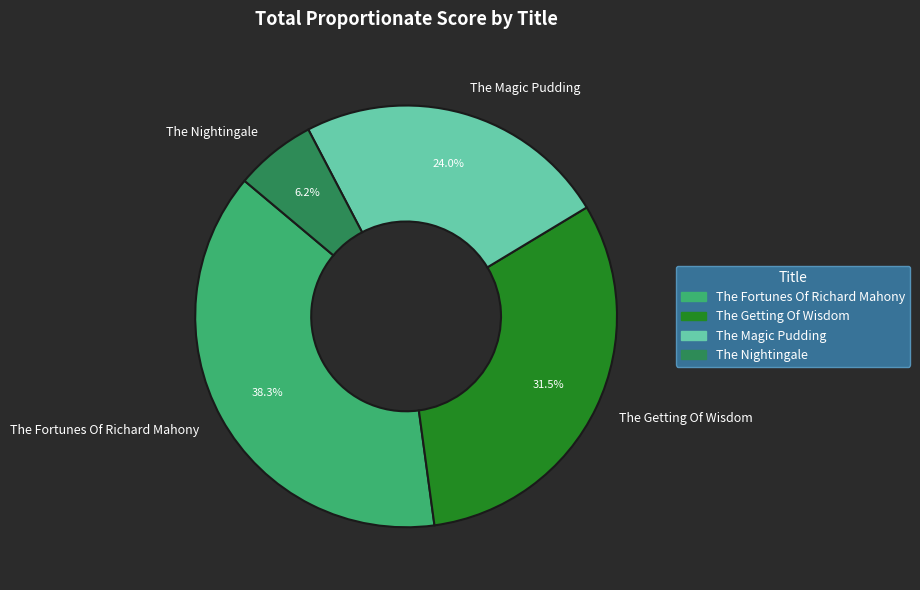

To the nearest percent, what is the difference between the The Nightingale and The Fortunes Of Richard Mahony slice percentages?

32%